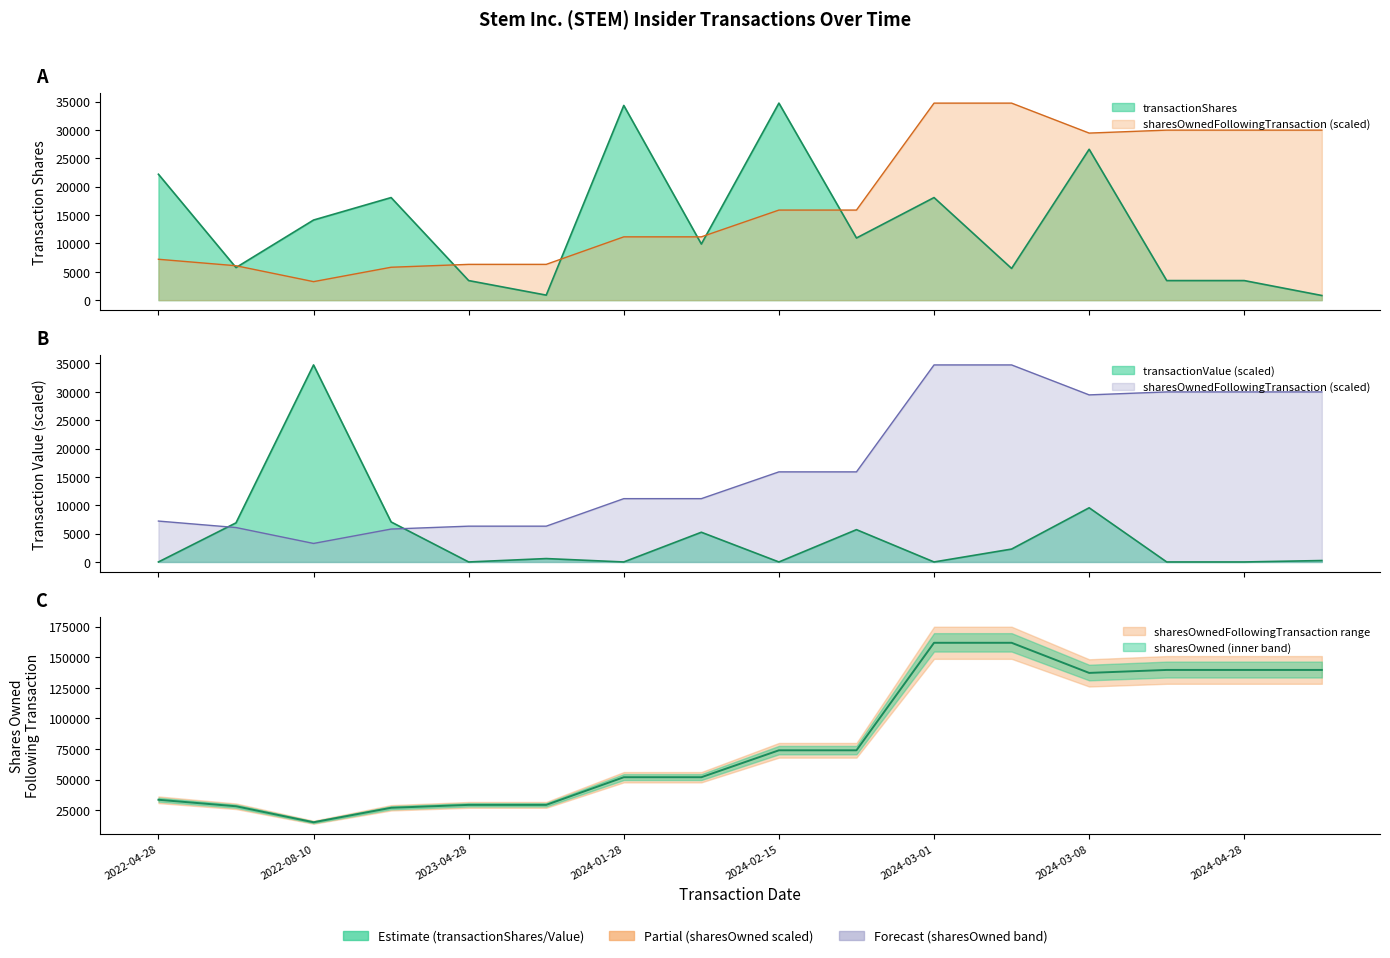

What is the difference between the sharesOwnedFollowingTransaction values at 2022-05-10 and 2024-02-16?

45718.1